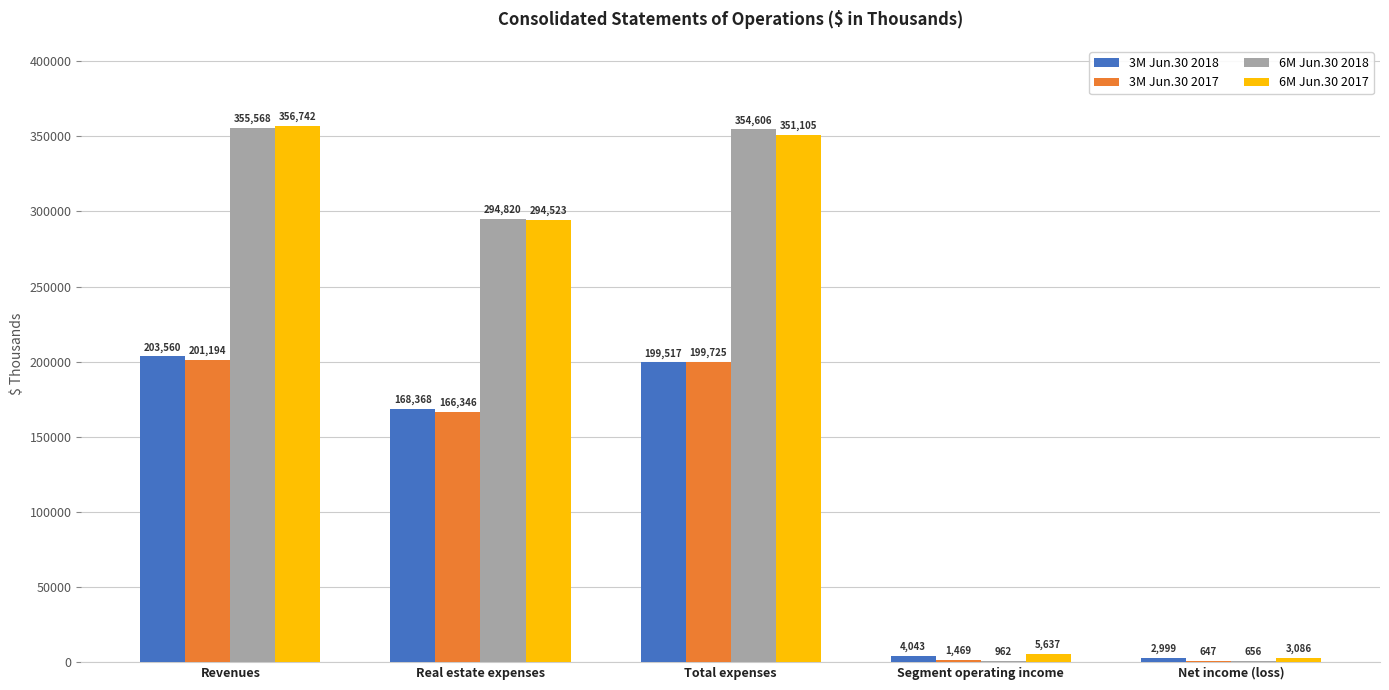

Where does the 3M Jun.30 2018 series first go above 168368?

Revenues